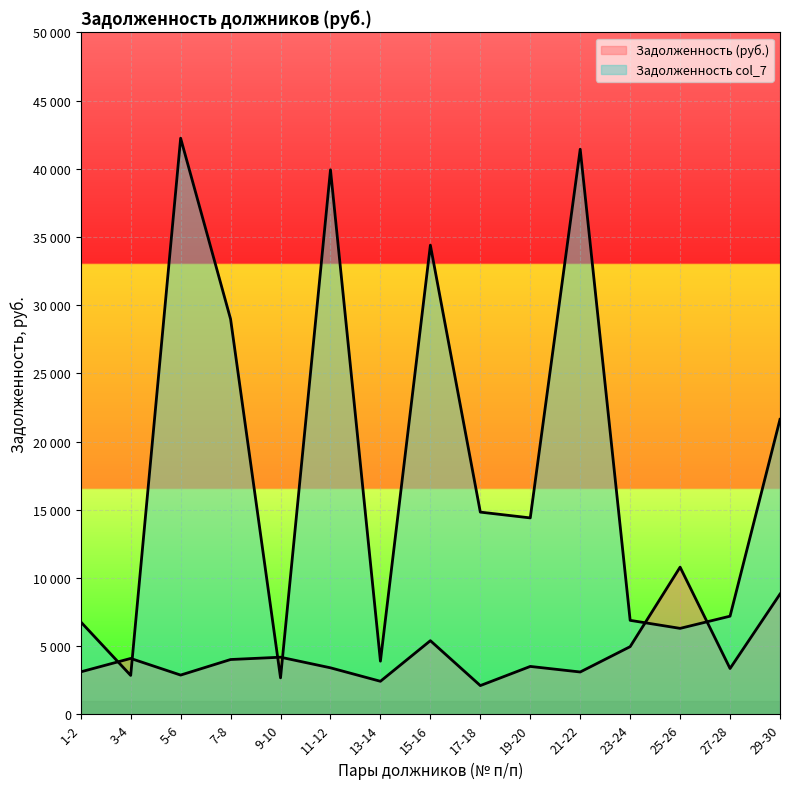

True or false: Задолженность (руб.) and Задолженность col_7 intersect in this chart.

True